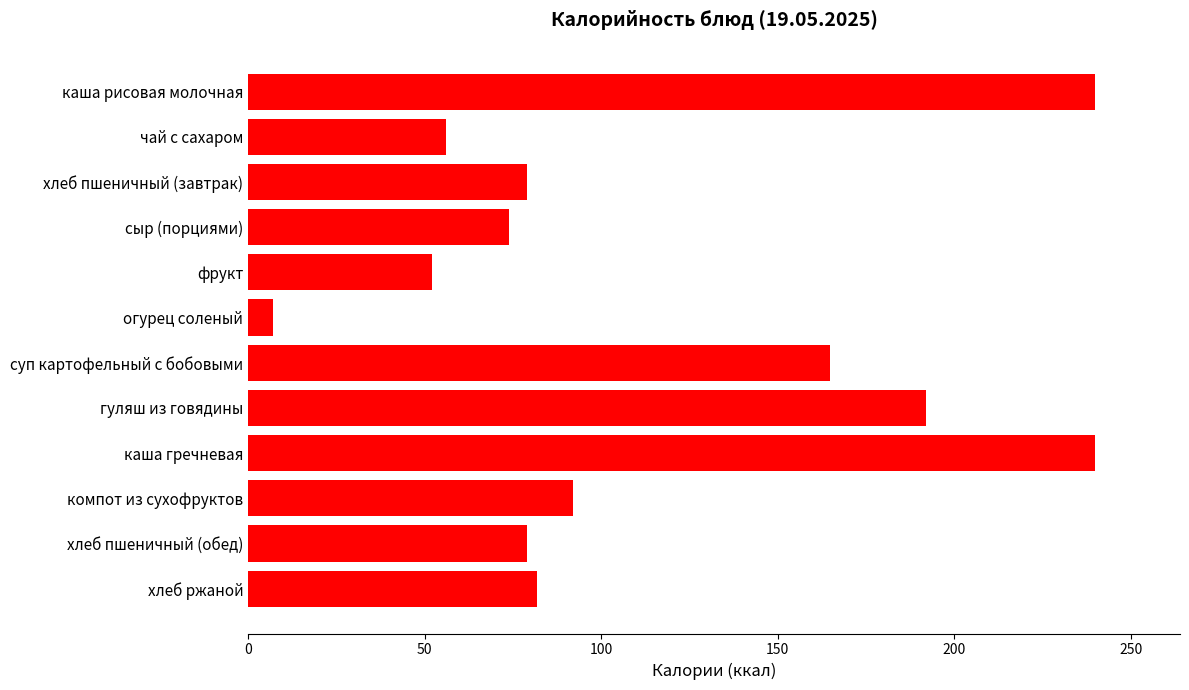

What is the value of the 3rd bar from the top?

79